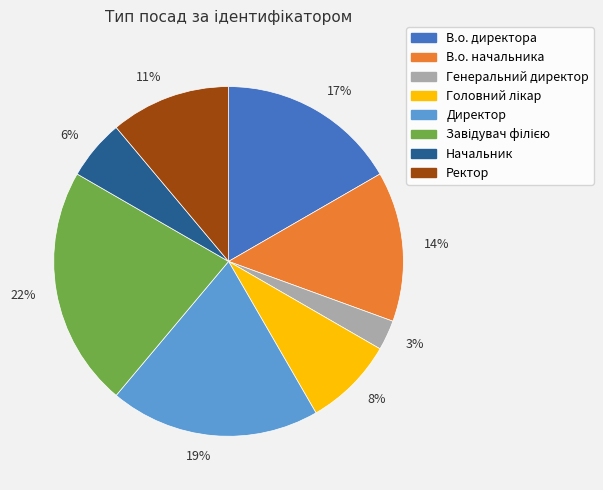

Which has a higher value, 8% or 3%?

8%